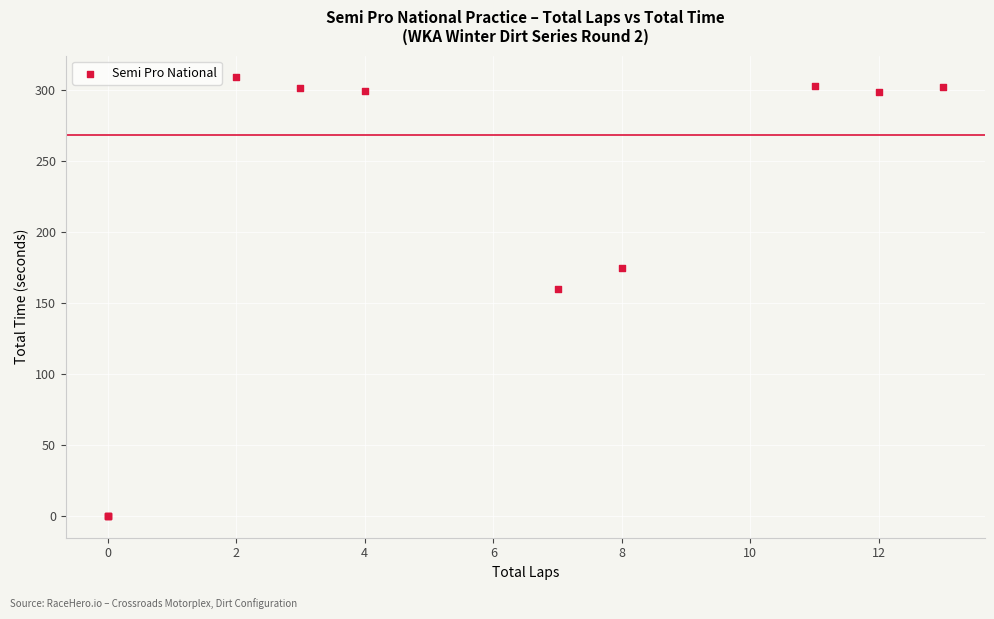

What Y value in the scatter plot is closest to 154?

159.8